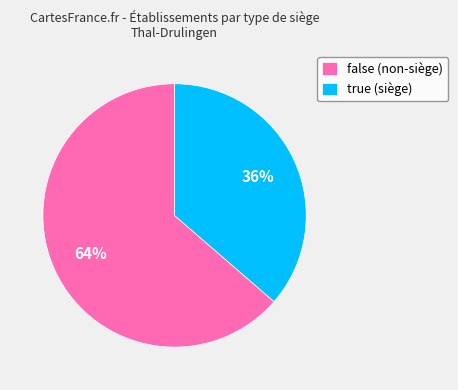

What is the largest slice in the pie chart?

false